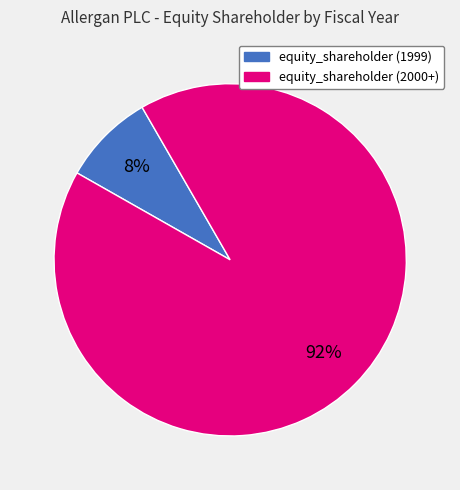

To the nearest percent, what is the average slice percentage?

50%